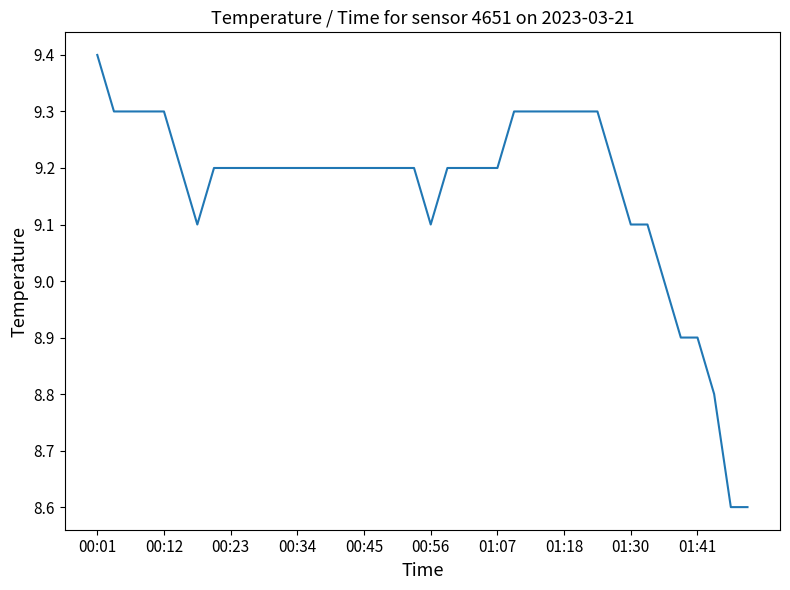

What is the smallest value displayed?

8.6